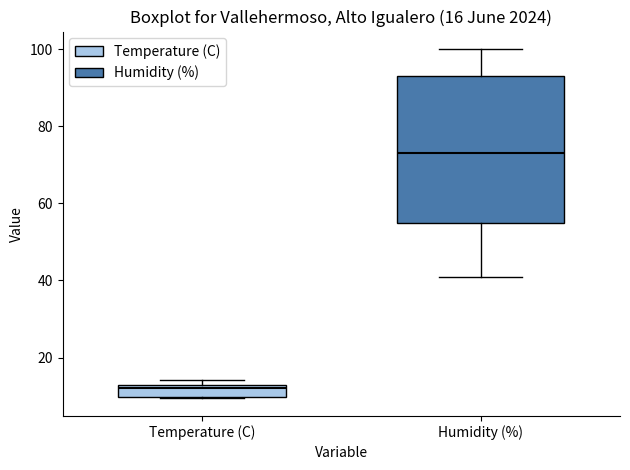

Which box's median line is the highest?

Humidity (%)